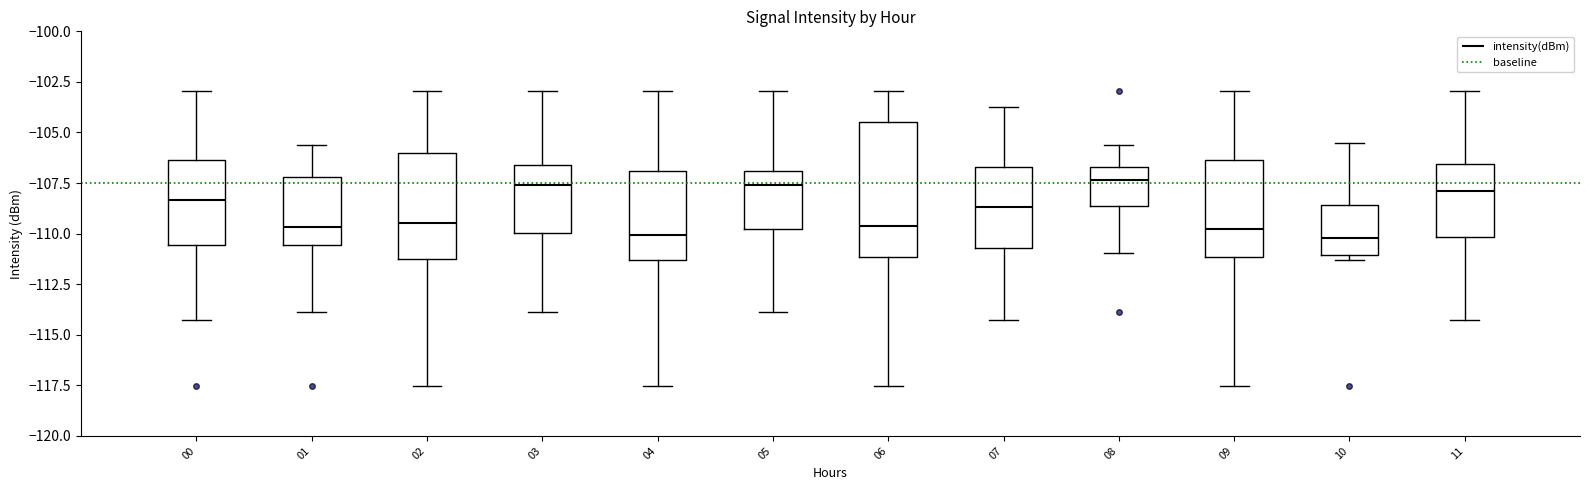

Reading left to right, read every box against the y-axis: the position of its median line, the range the box covers, and the ends of its whiskers. The values are not printed on the chart, so give them approximately, as read against the axis.

00: median -108.5, box -110.5 to -106.5, whiskers -114.5 to -103.0
01: median -109.5, box -110.5 to -107.0, whiskers -114.0 to -105.5
02: median -109.5, box -111.0 to -106.0, whiskers -117.5 to -103.0
03: median -107.5, box -110.0 to -106.5, whiskers -114.0 to -103.0
04: median -110.0, box -111.5 to -107.0, whiskers -117.5 to -103.0
05: median -107.5, box -110.0 to -107.0, whiskers -114.0 to -103.0
06: median -109.5, box -111.0 to -104.5, whiskers -117.5 to -103.0
07: median -108.5, box -110.5 to -106.5, whiskers -114.5 to -103.5
08: median -107.5, box -108.5 to -106.5, whiskers -111.0 to -105.5
09: median -110.0, box -111.0 to -106.5, whiskers -117.5 to -103.0
10: median -110.0, box -111.0 to -108.5, whiskers -111.5 to -105.5
11: median -108.0, box -110.0 to -106.5, whiskers -114.5 to -103.0